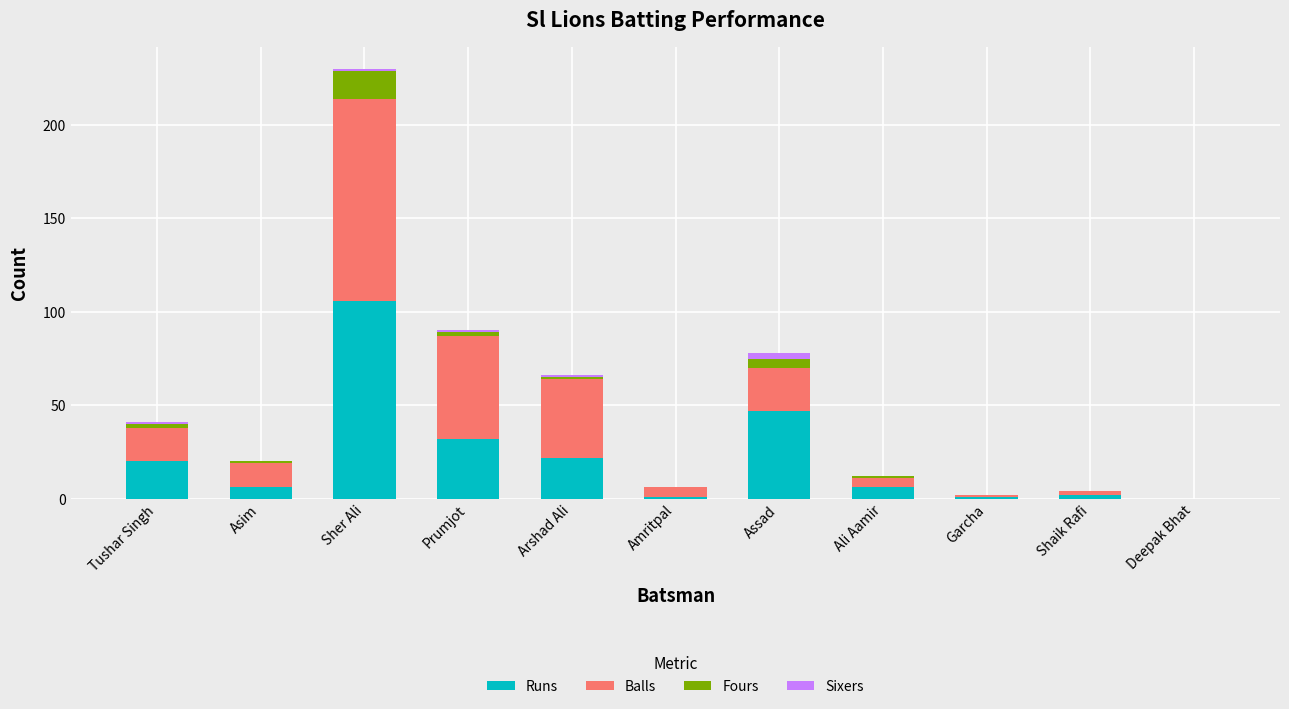

The Runs series shows 106 at Sher Ali. True or false?

True